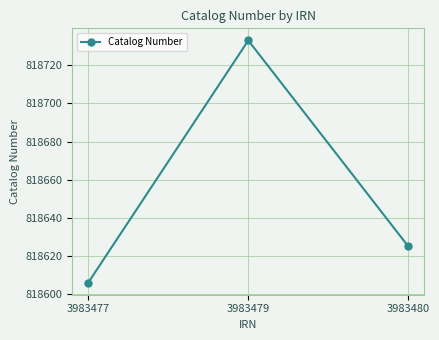

What is the maximum value shown in the chart?

818733